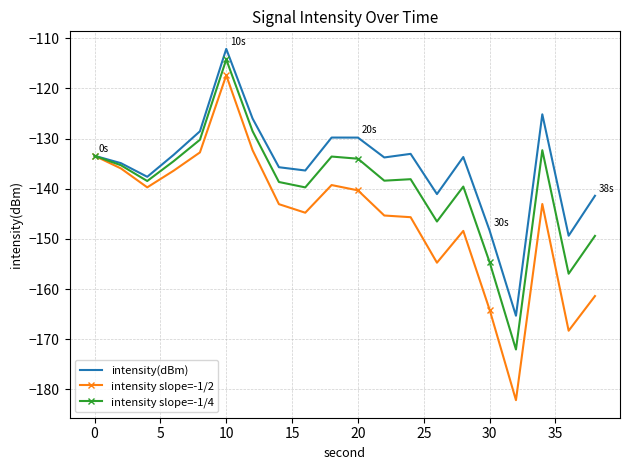

What is the maximum value shown in the chart?

-112.1